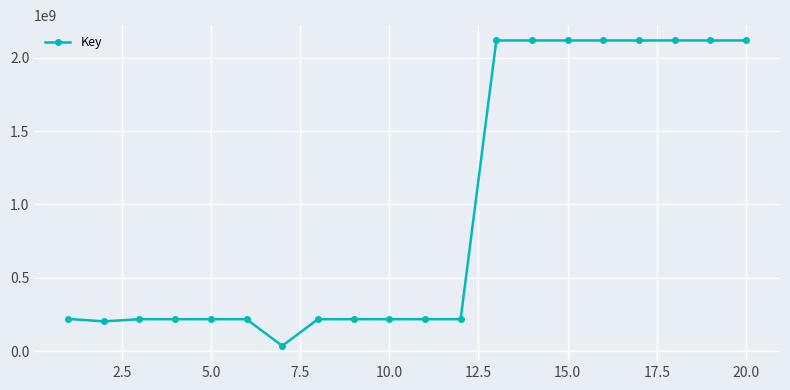

How many lines are shown in the chart?

1